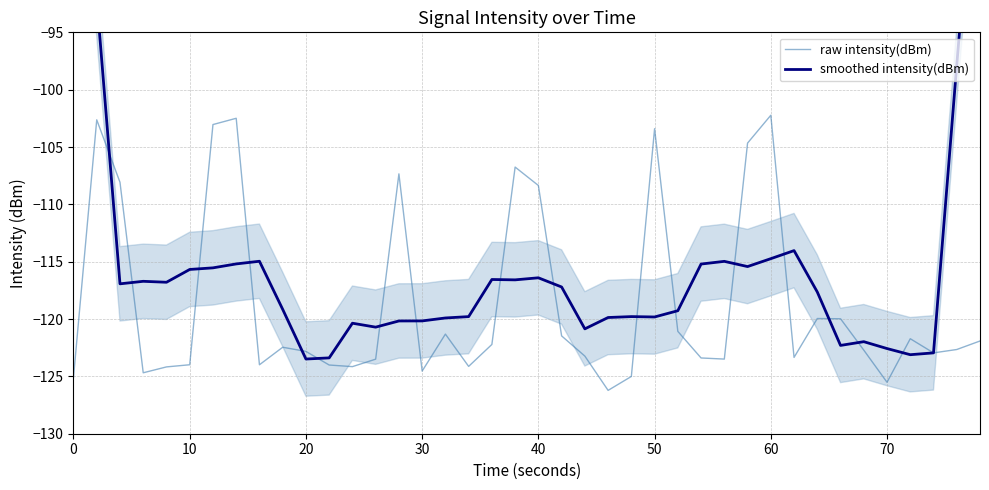

What is the lowest value of the raw intensity(dBm) series?

-126.2